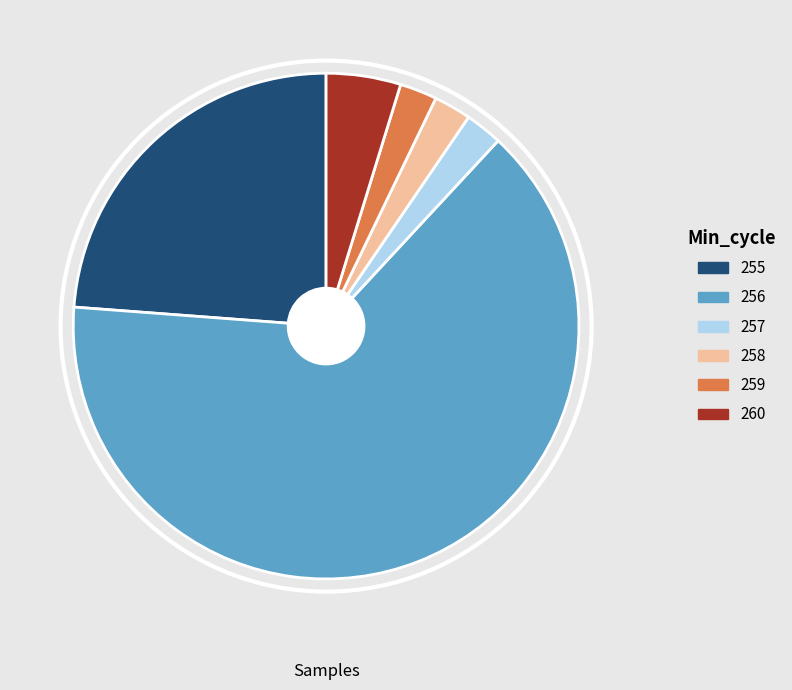

Does any single category account for the majority?

Yes